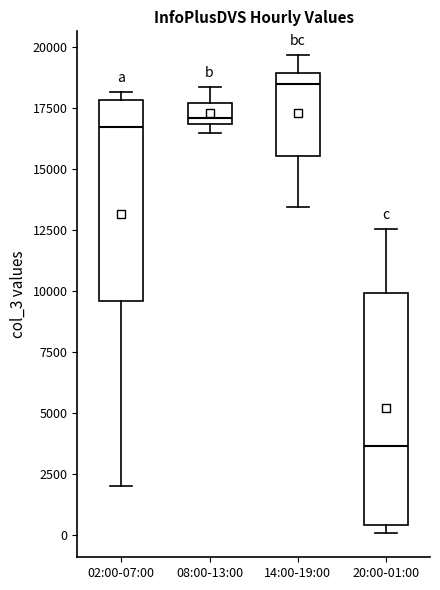

Which box's median line is the lowest?

20:00-01:00